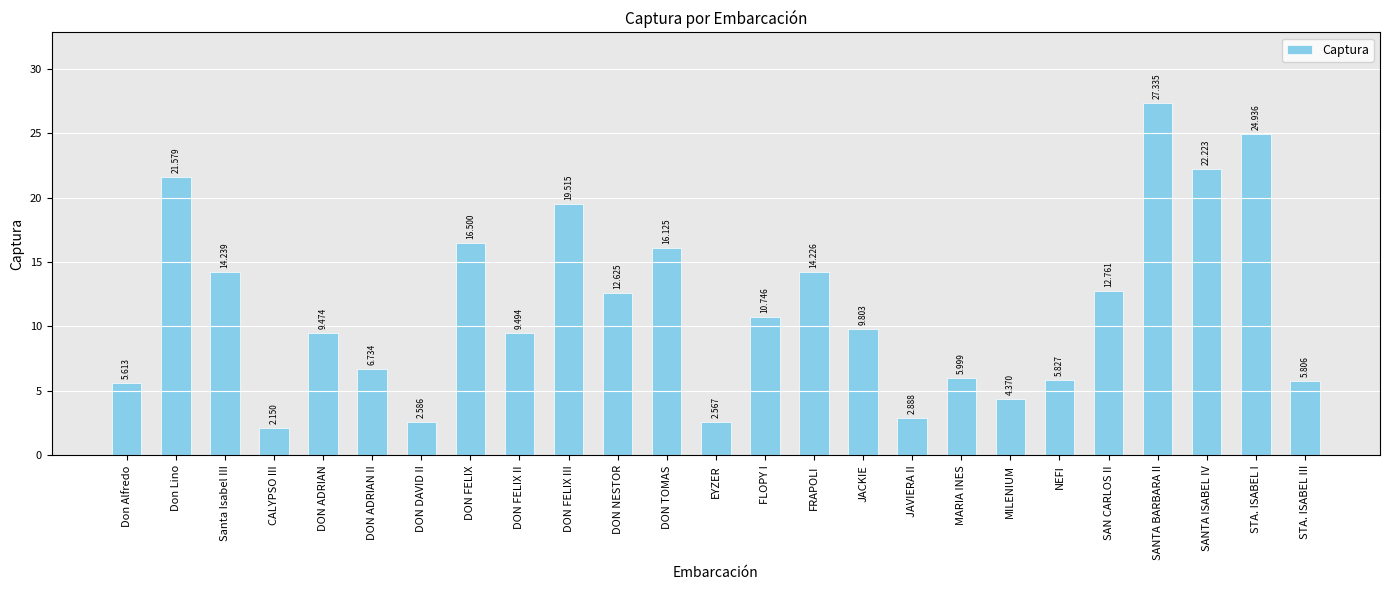

What is the sum of all values?

286.1